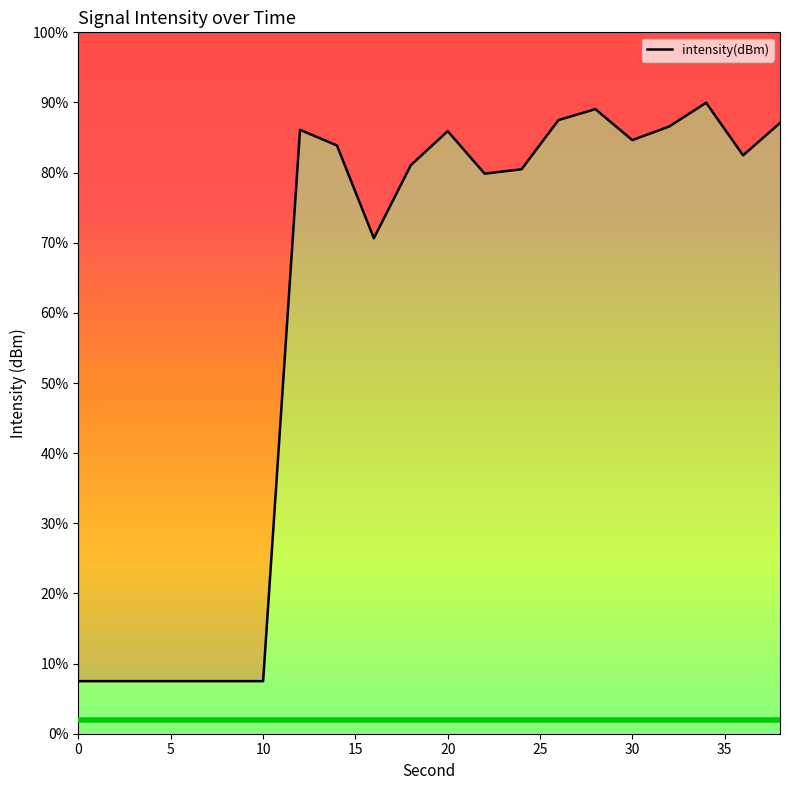

How many points are lower than both their immediate neighbors (excluding endpoints)?

4